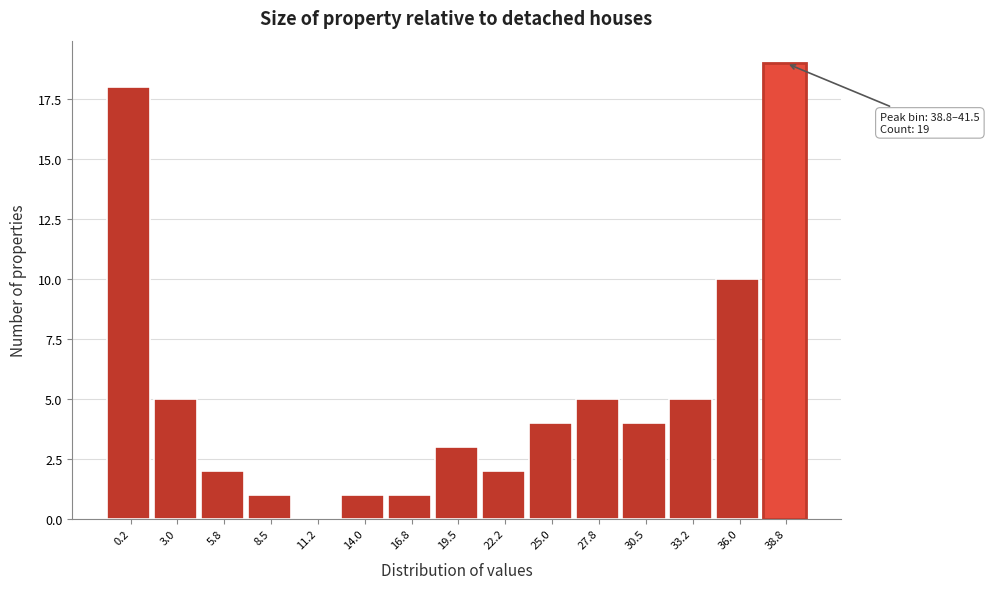

Reading left to right, list all the values displayed in this chart.

0.2=18	3.0=5	5.8=2	8.5=1	11.2=0	14.0=1	16.8=1	19.5=3	22.2=2	25.0=4	27.8=5	30.5=4	33.2=5	36.0=10	38.8=19